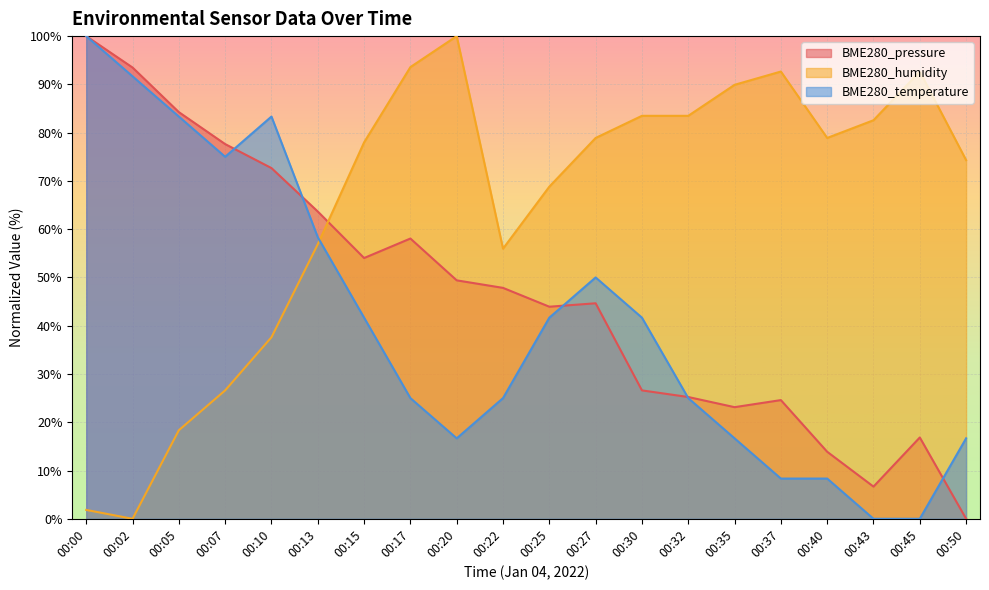

How many values in the BME280_temperature series exceed 41?

10